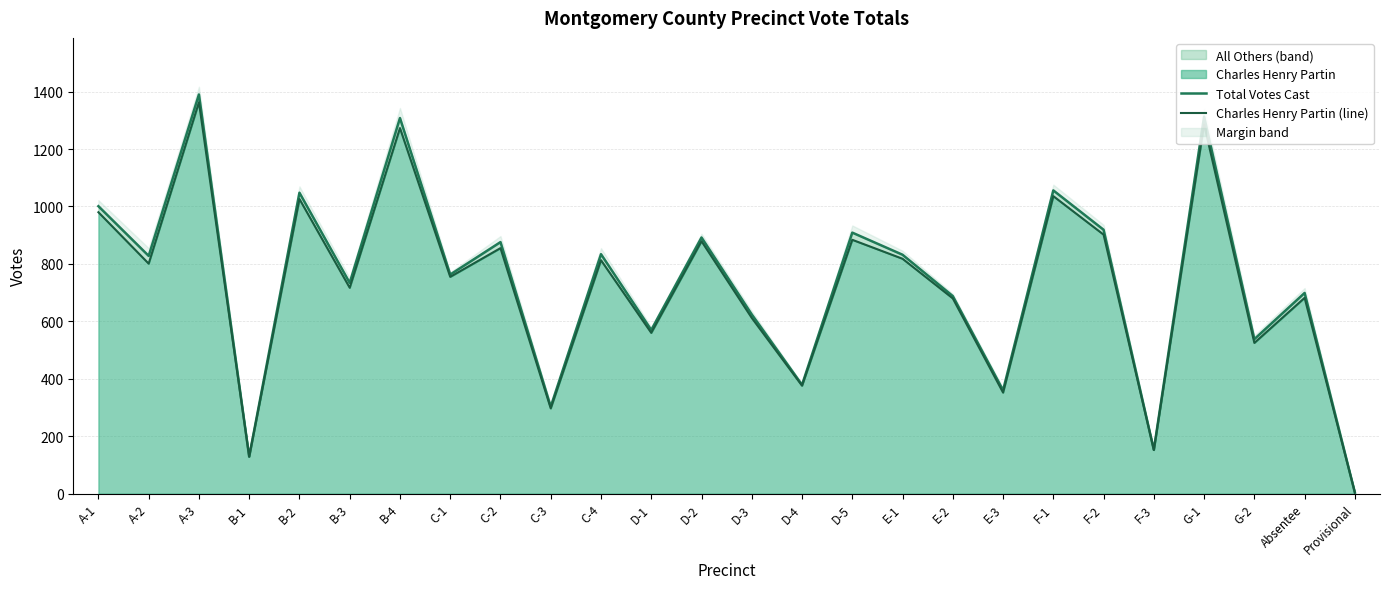

True or false: Total Votes Cast and Charles Henry Partin (line) cross at least once.

False